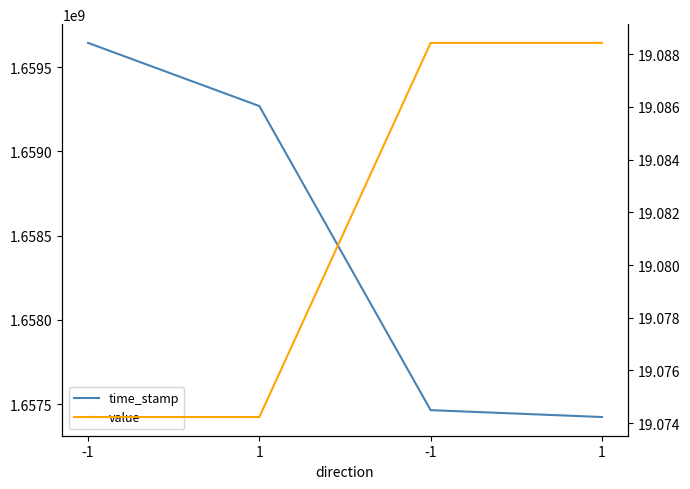

List the series in order of their overall mean, lowest first.

value, time_stamp